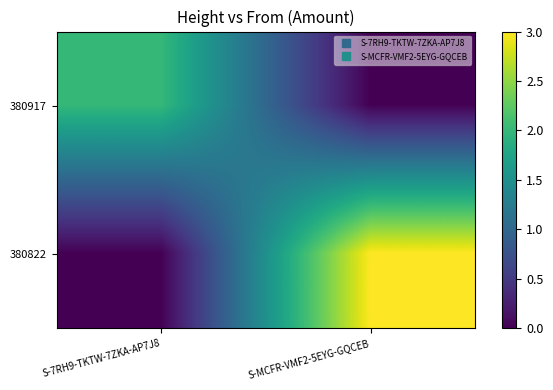

List the series in order of their peak value, lowest first.

380917, 380822